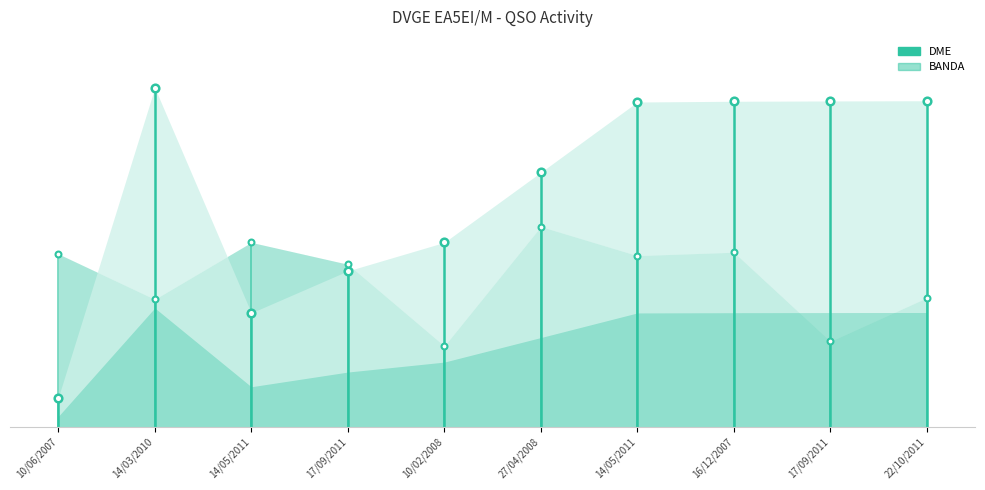

What are all the series names shown in the legend?

DME, BANDA